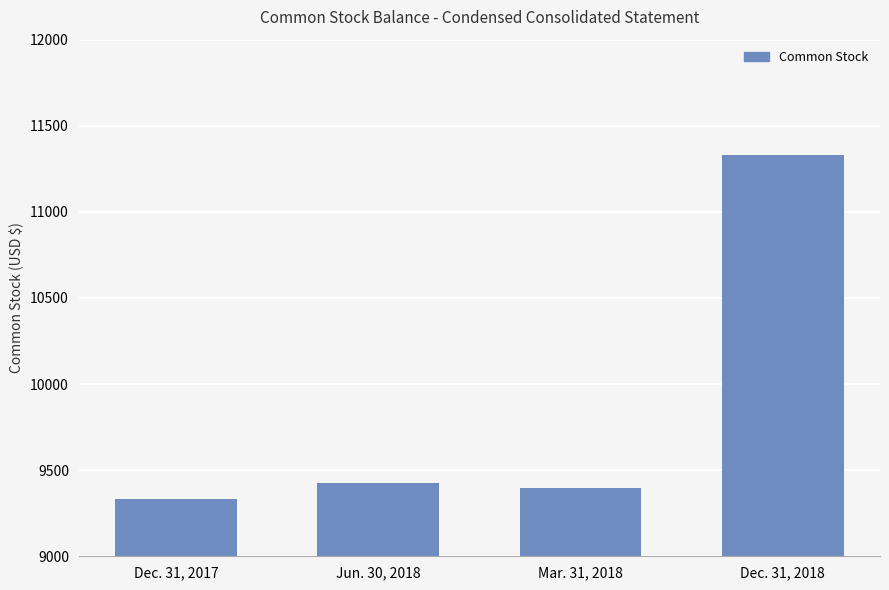

What is the sum of all values?

39483